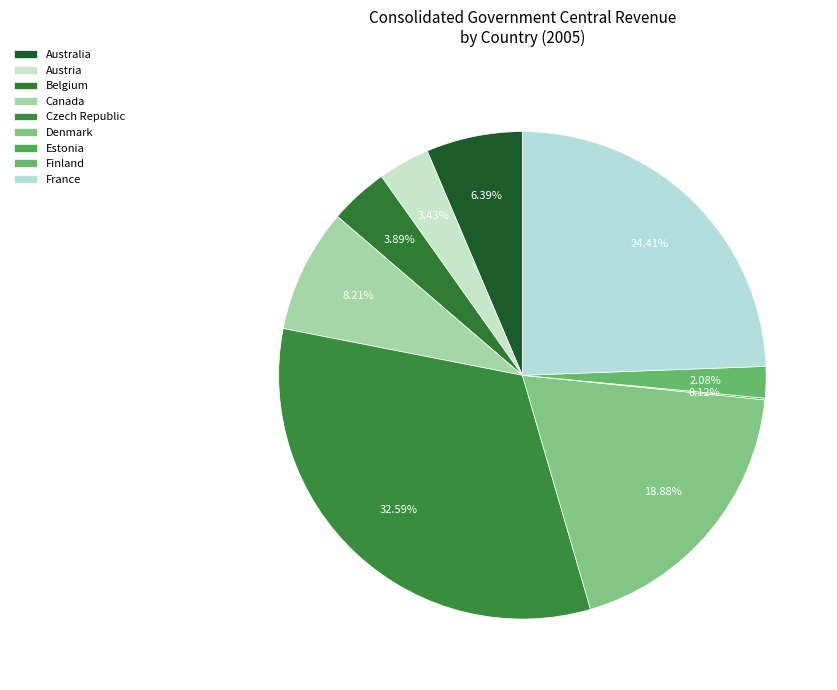

Count the number of slices in the pie.

9